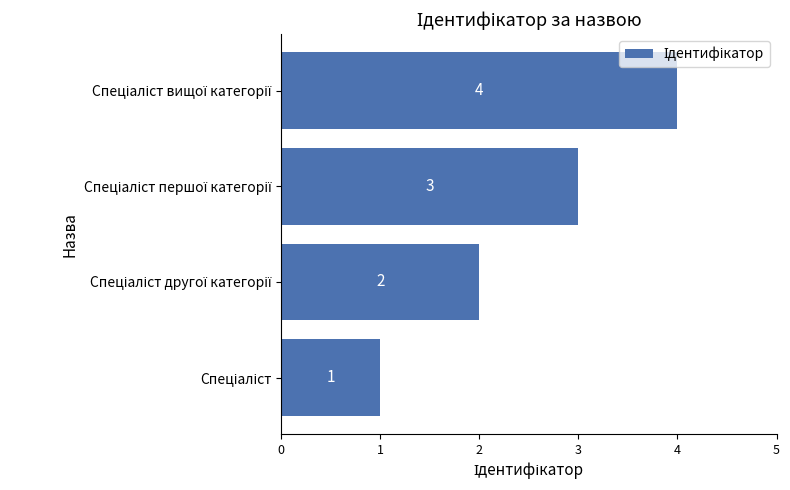

What is the difference between the maximum and minimum values?

3